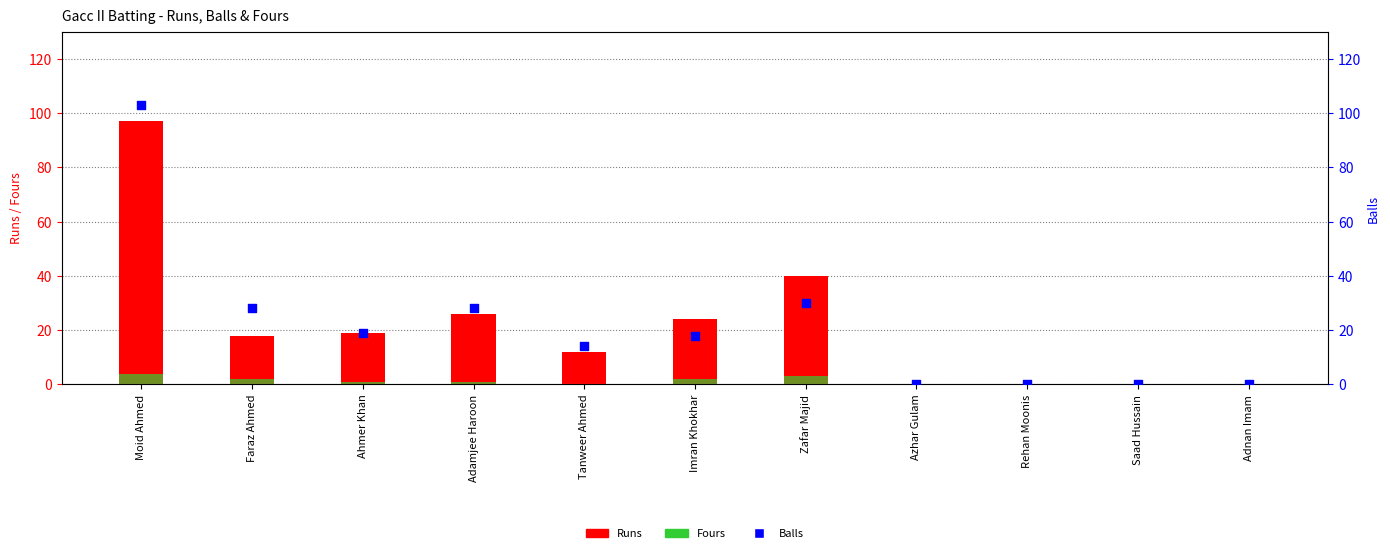

At how many categories does at least one series exceed 36?

2